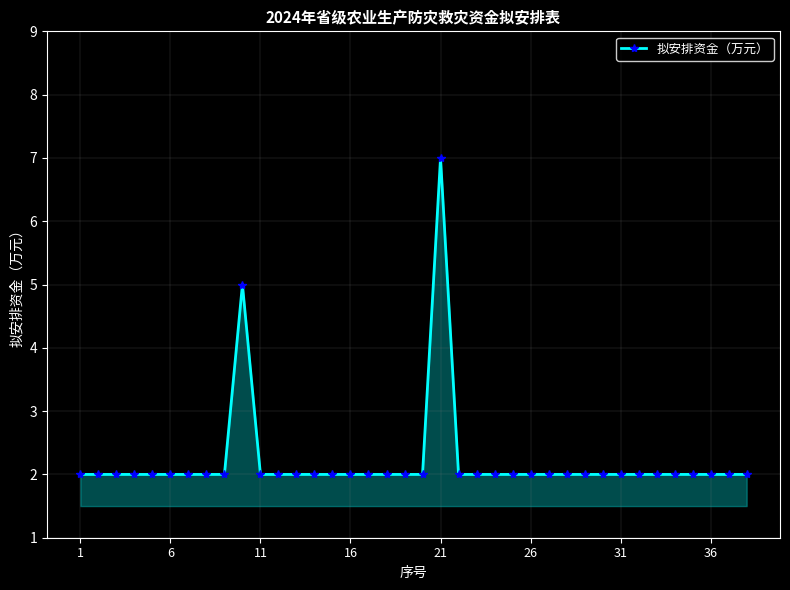

What is the greatest value displayed?

7